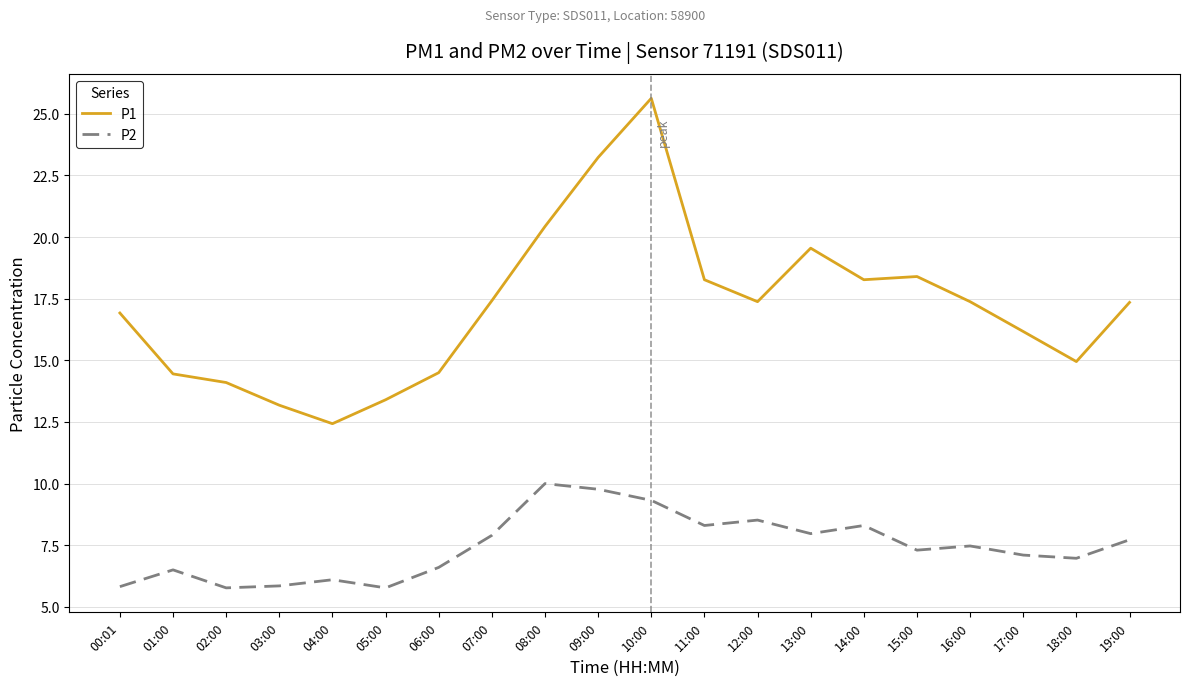

Which series has the largest total across all categories?

P1